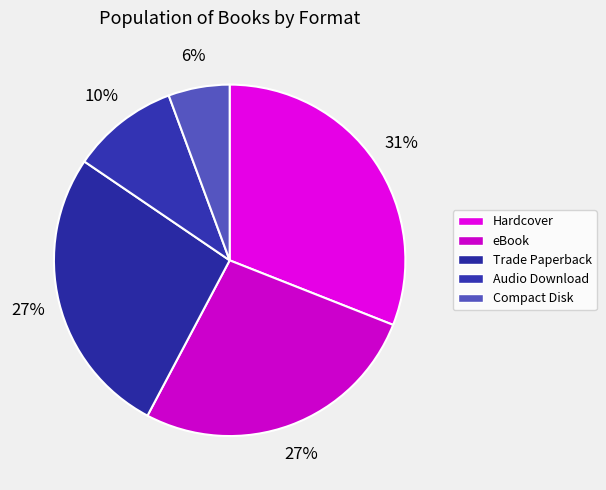

Does Audio Download represent more than half of the total?

No